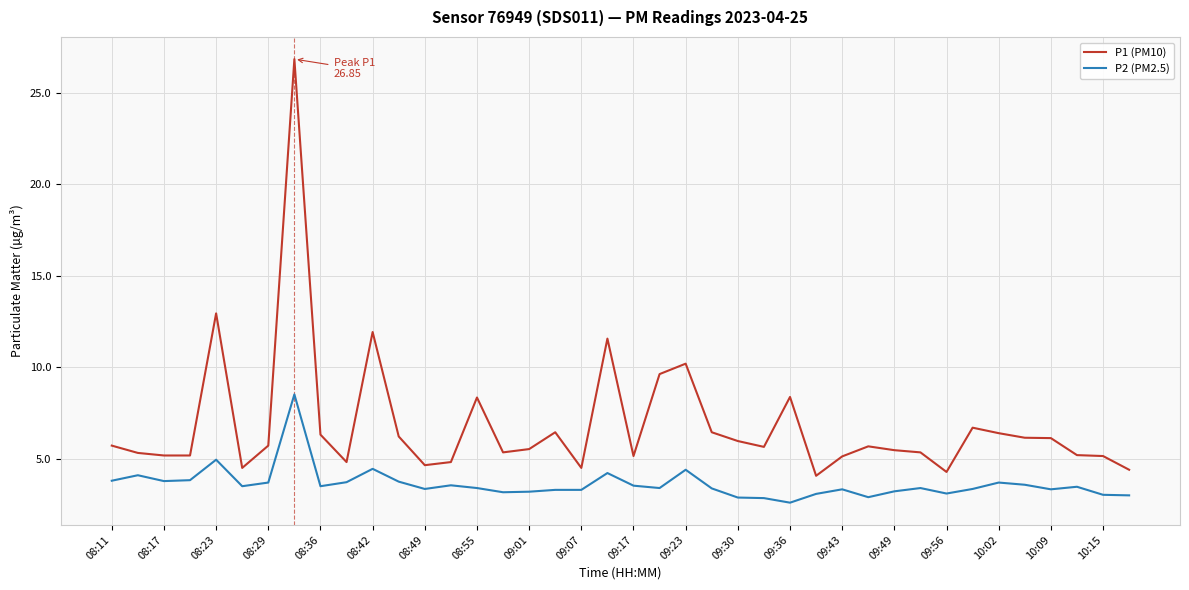

List the series in order of their peak value, lowest first.

P2 (PM2.5), P1 (PM10)